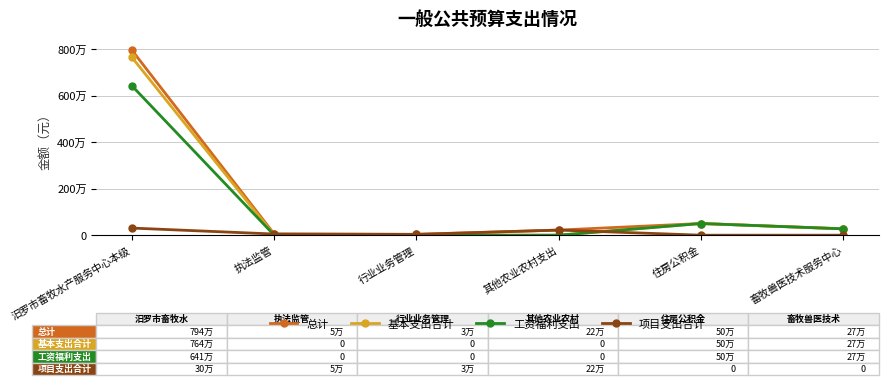

Reading right to left, transcribe all the data shown in this chart.

总计: 273357	502426	220000	36000	50000	7946396
基本支出合计: 273357	502426	0	0	0	7640396
工资福利支出: 273357	502426	0	0	0	6417865
项目支出合计: 0	0	220000	36000	50000	306000